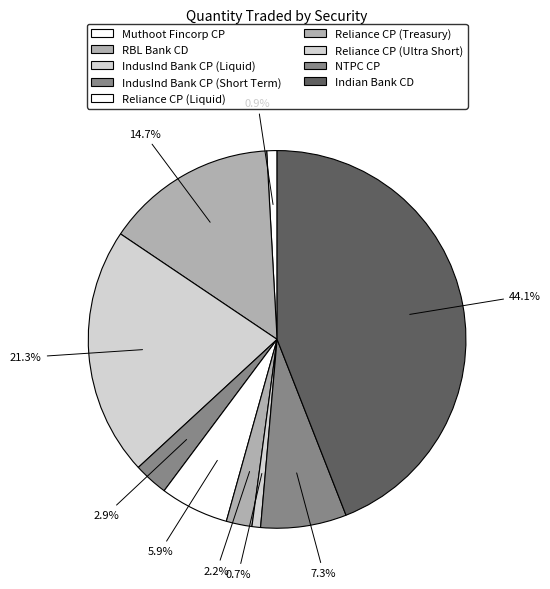

Does Reliance CP (Treasury) account for over 50% of the chart?

No